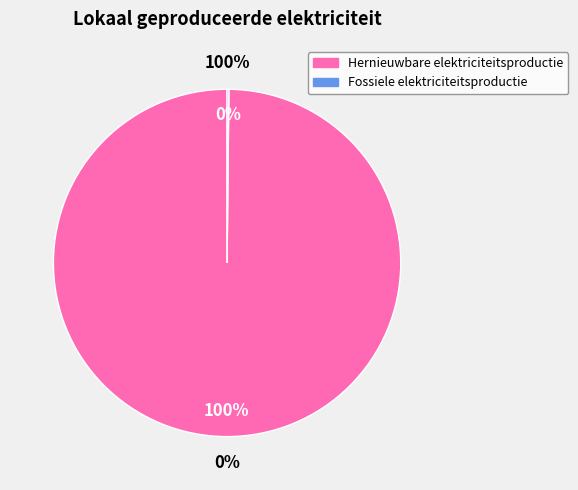

To the nearest percent, what is the combined percentage of Hernieuwbare elektriciteitsproductie and Fossiele elektriciteitsproductie?

100%